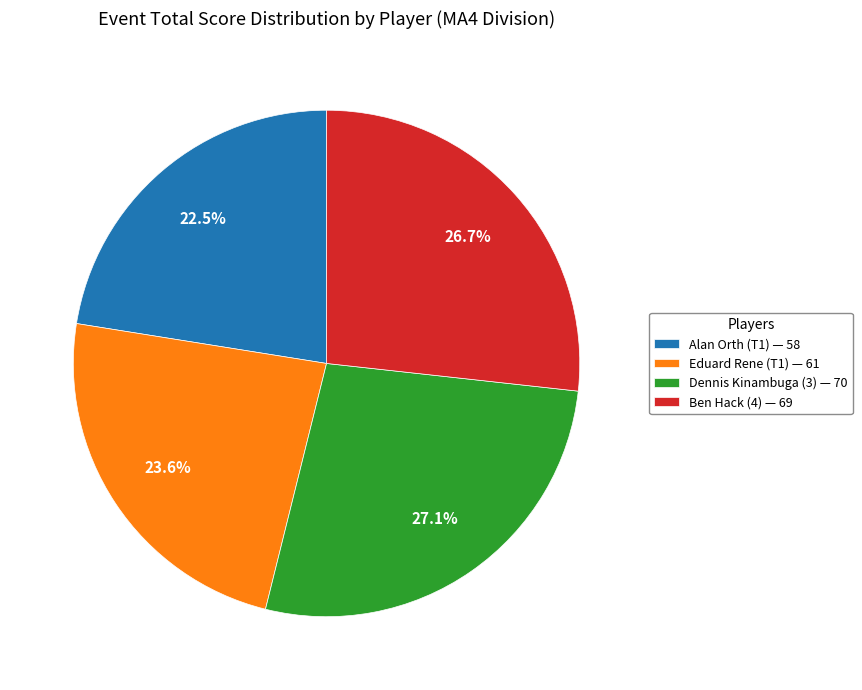

To the nearest percent, what is the combined percentage of Ben Hack (4) and Alan Orth (T1)?

49%